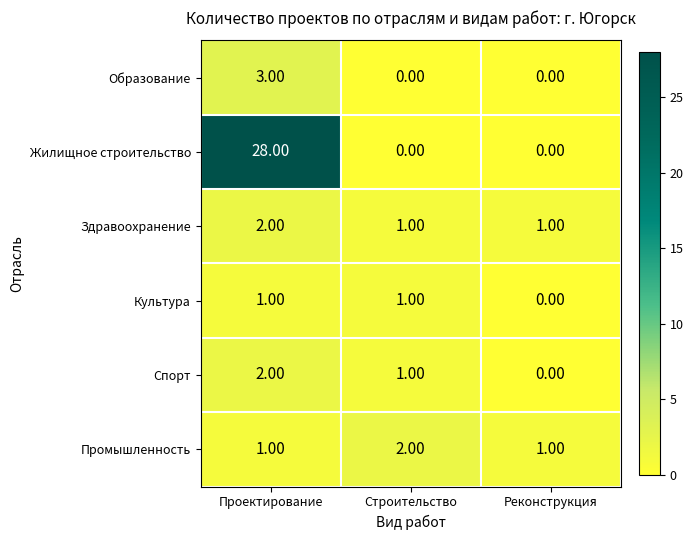

What is the sum of all Жилищное строительство values?

28